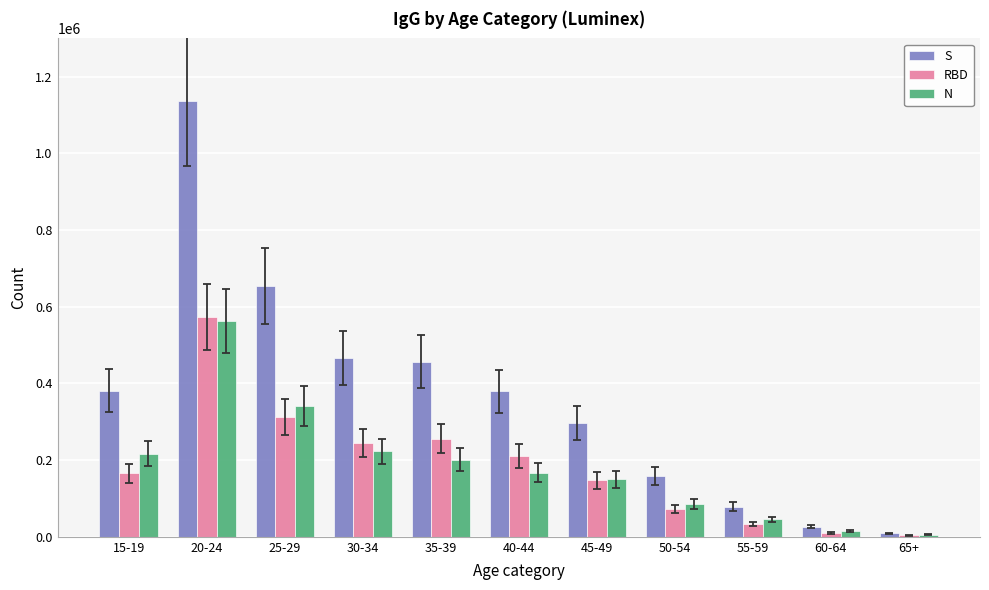

At which category is the sum across all series the highest?

20-24